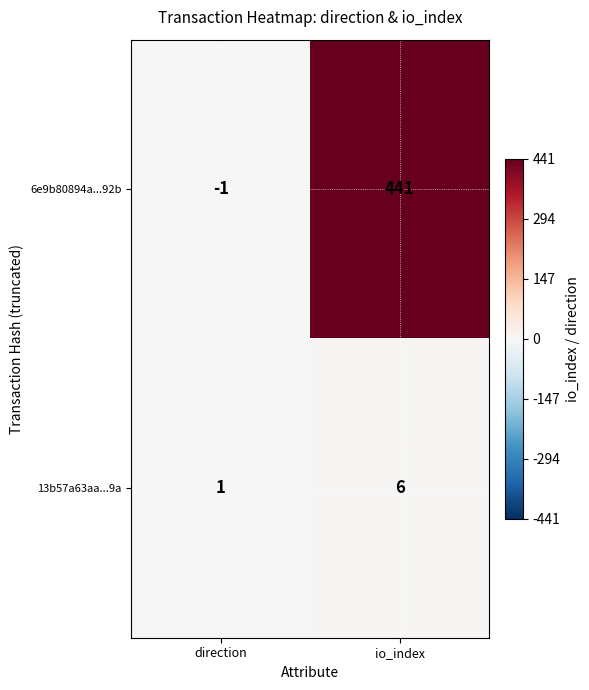

What is the difference between the 6e9b80894a...92b values at io_index and direction?

442